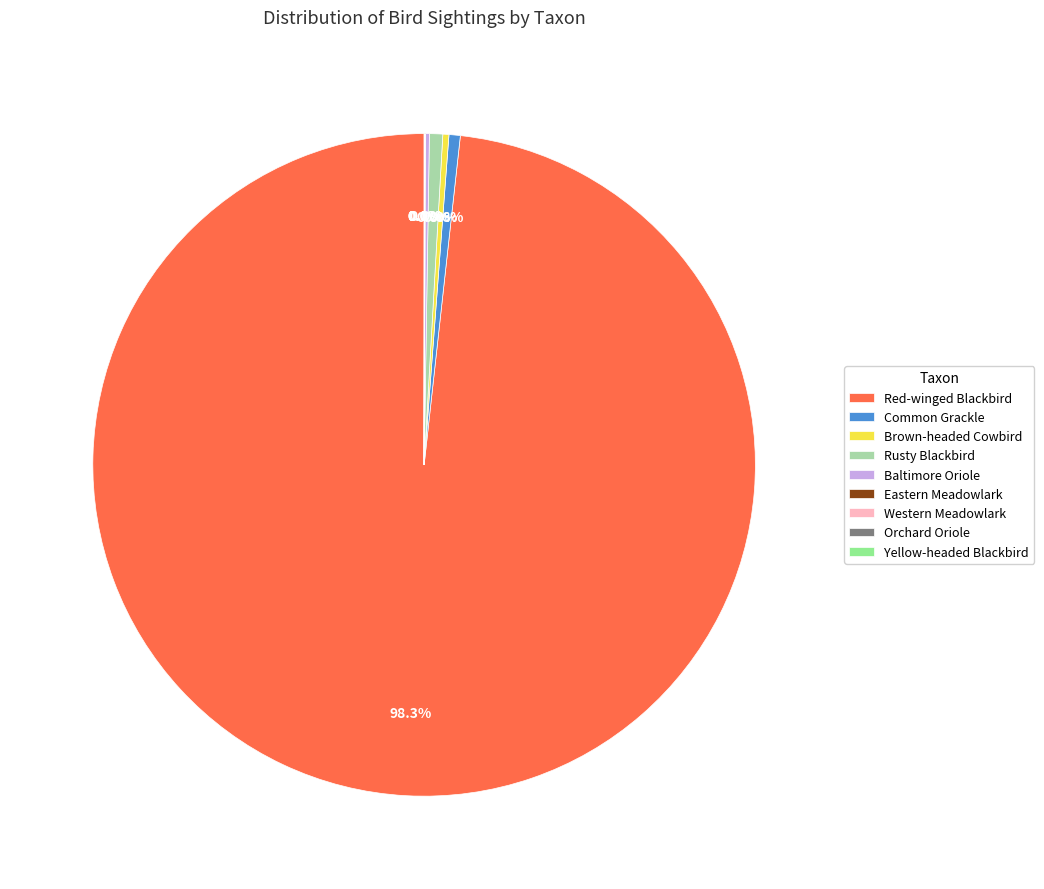

What portion of the pie excludes Baltimore Oriole?

99.8%